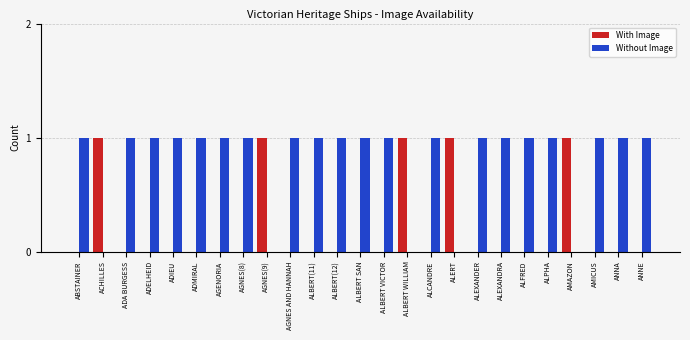

Is it true that With Image equals 0 at ALCANDRE?

True